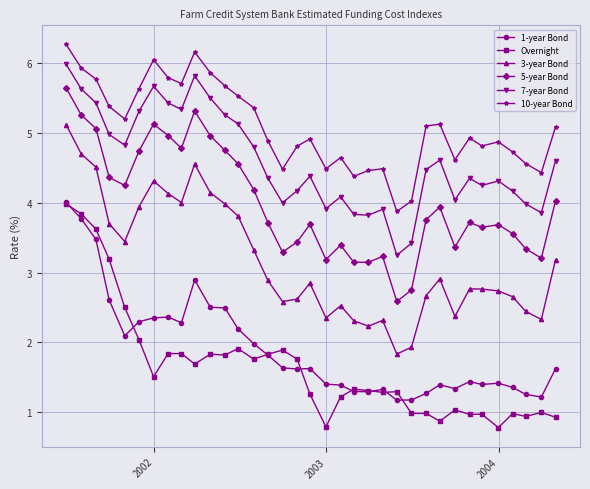

What is the highest value of the 5-year Bond series?

5.6